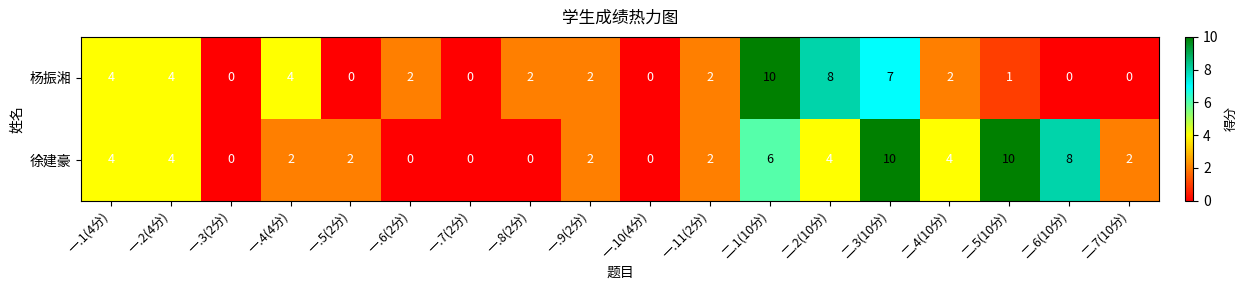

At 一.6(2分), list the series in order from smallest to largest.

徐建豪, 杨振湘